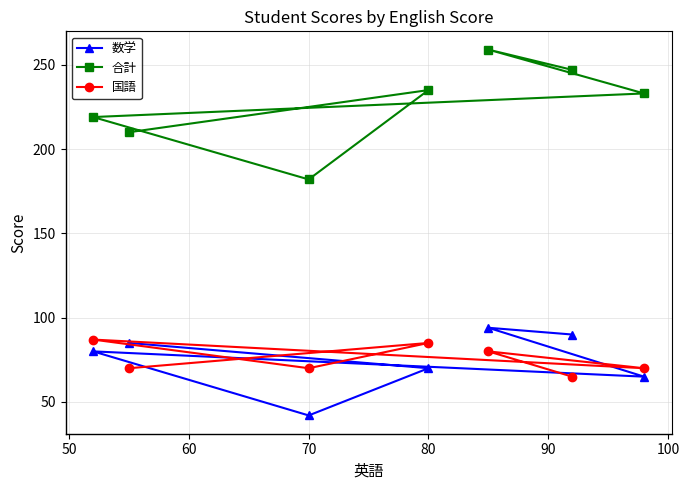

What is the total value across all series at 70?

294